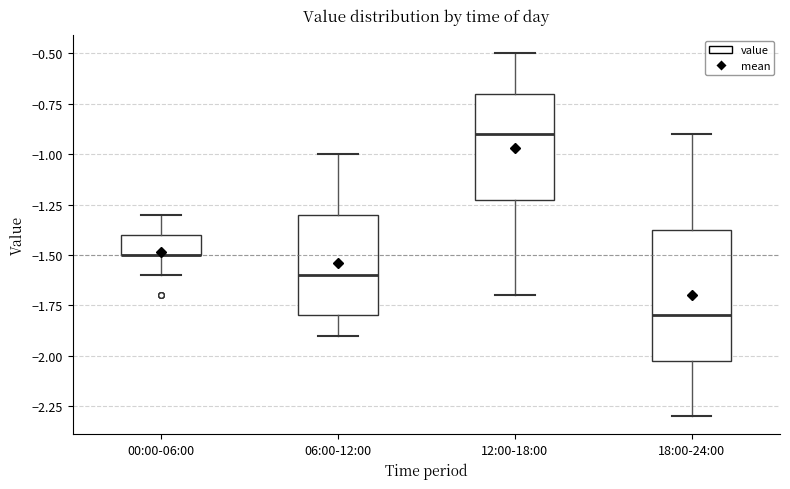

Reading left to right, read every box against the y-axis: the position of its median line, the range the box covers, and the ends of its whiskers. The values are not printed on the chart, so give them approximately, as read against the axis.

00:00-06:00: median -1.50 (drawn on the box's lower edge), box -1.50 to -1.40, whiskers -1.60 to -1.30
06:00-12:00: median -1.60, box -1.80 to -1.30, whiskers -1.90 to -1.00
12:00-18:00: median -0.90, box -1.20 to -0.70, whiskers -1.70 to -0.50
18:00-24:00: median -1.80, box -2.00 to -1.35, whiskers -2.30 to -0.90